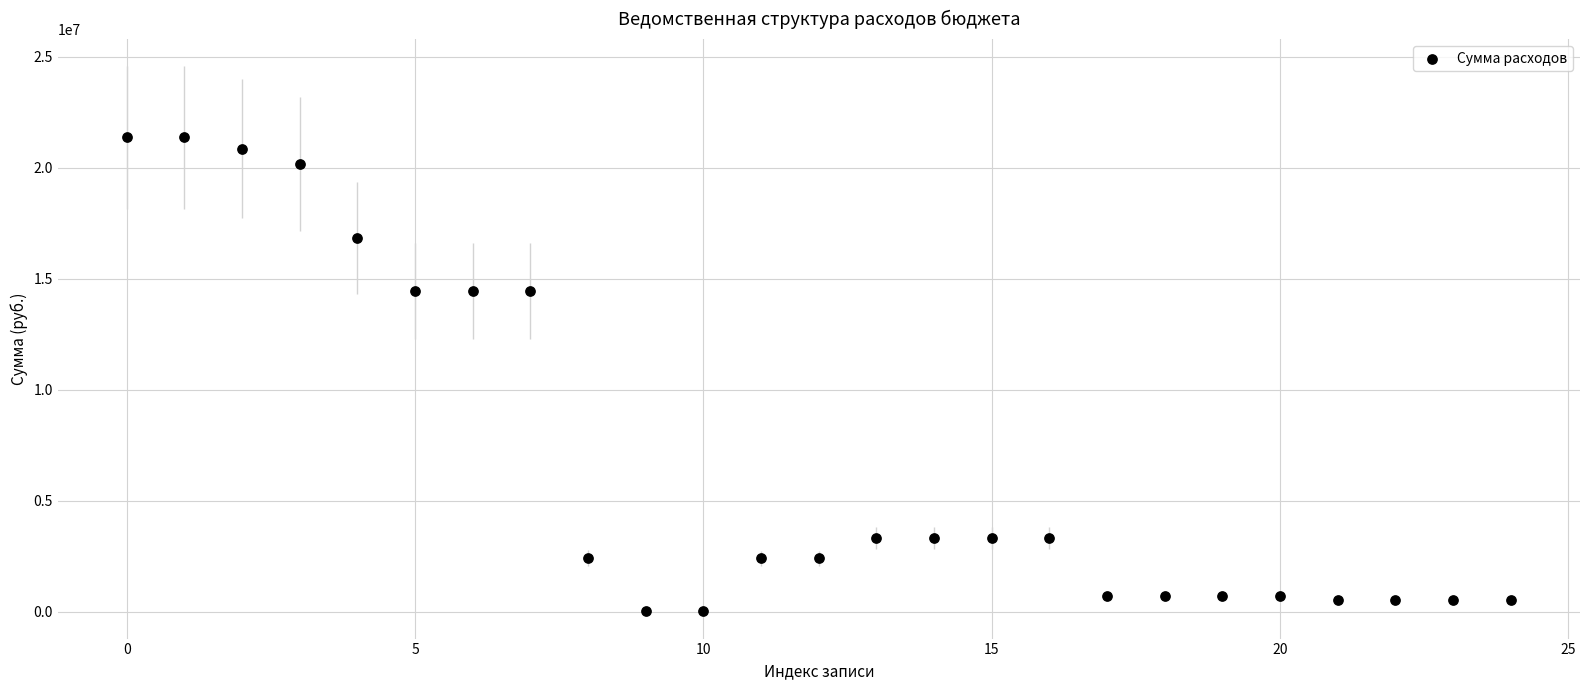

What is the range of Y values (max minus min)?

21353400